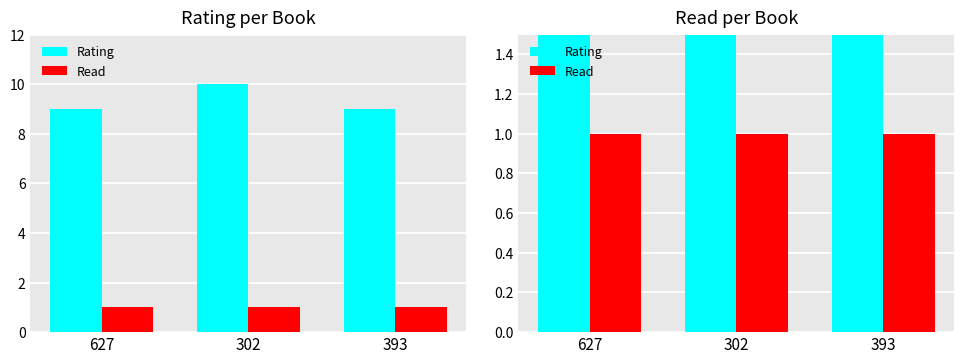

What is the value of the Rating bar at the 3rd from the left?

9